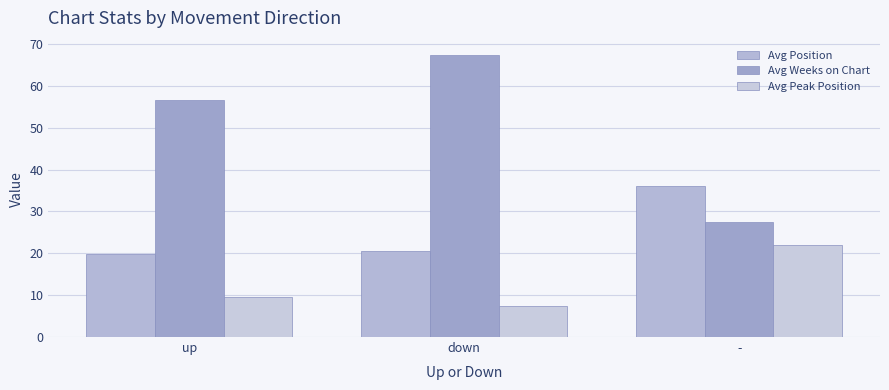

What is the sum of all Avg Peak Position values?

38.9